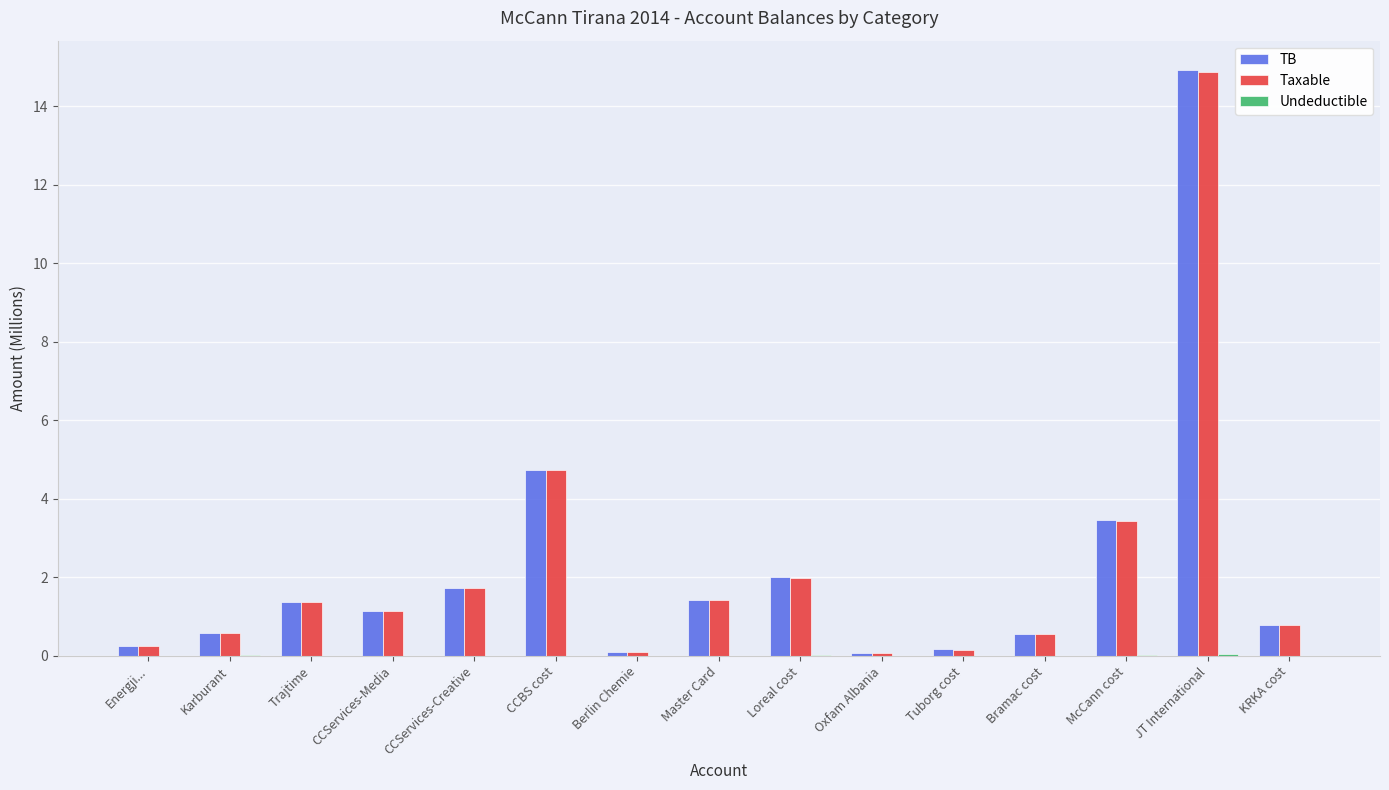

Is the value of Taxable at KRKA cost greater than the value of TB at Tuborg cost?

Yes